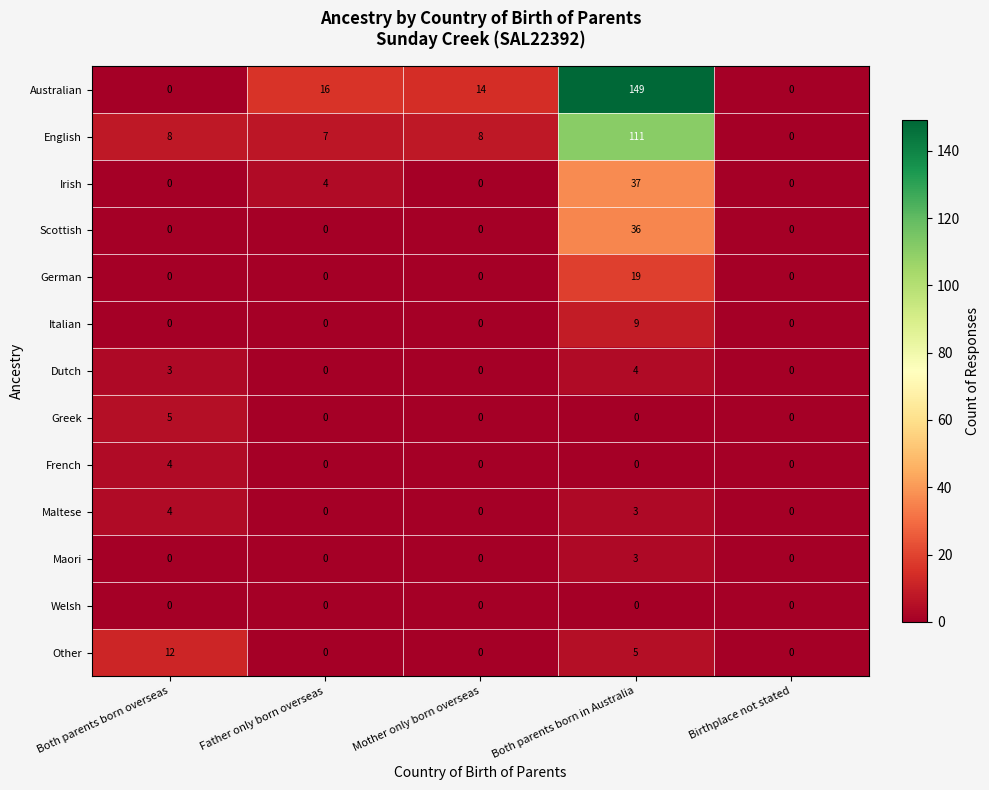

At which label is Maltese closest to 2?

Both parents born in Australia